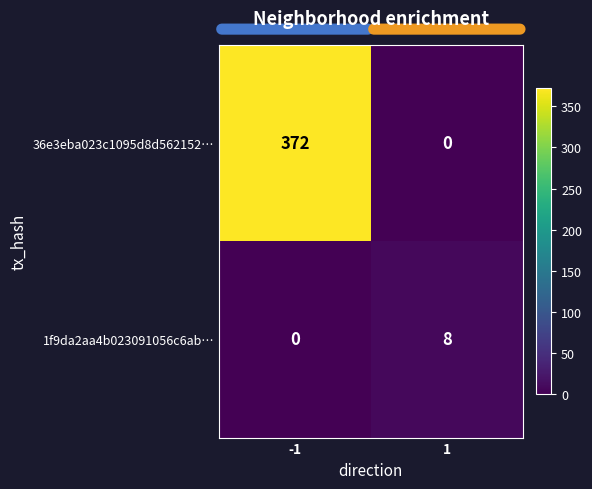

Rank the series by their average value, from highest to lowest.

36e3eba023c1095d8d562152…, 1f9da2aa4b023091056c6ab…